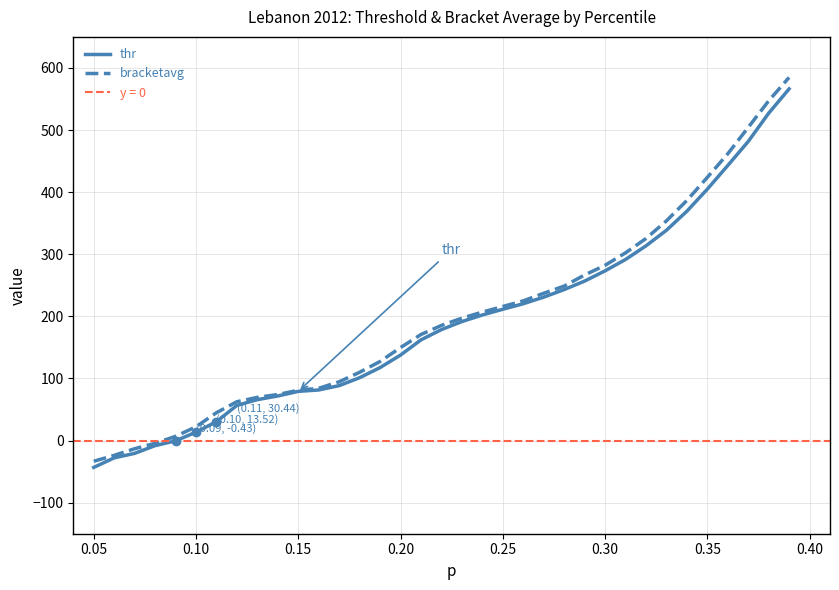

How many data points in bracketavg are less than 185?

17